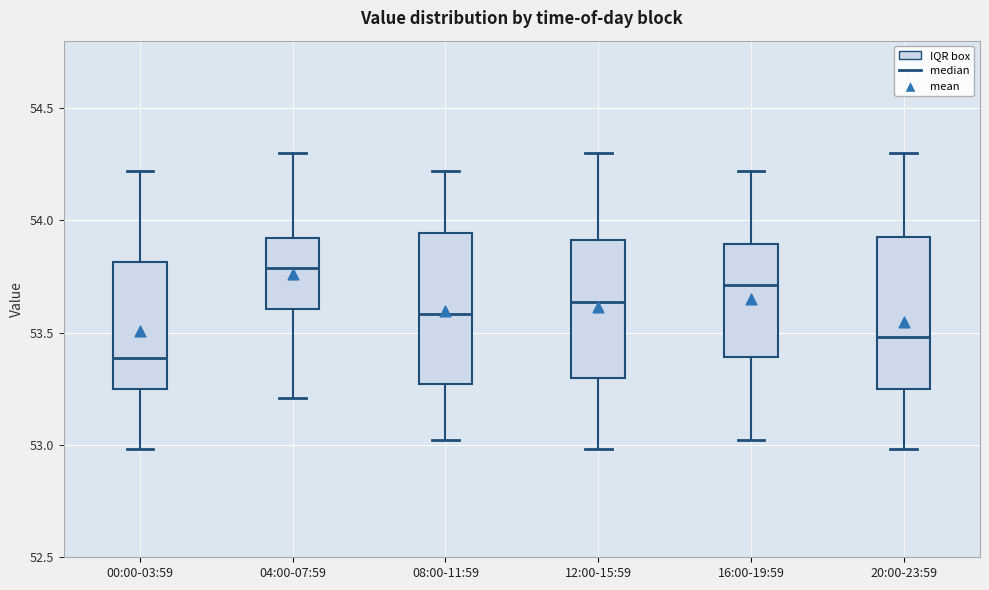

Reading left to right, read every box against the y-axis: the position of its median line, the range the box covers, and the ends of its whiskers. The values are not printed on the chart, so give them approximately, as read against the axis.

00:00-03:59: median 53.40, box 53.25 to 53.80, whiskers 53.00 to 54.20
04:00-07:59: median 53.80, box 53.60 to 53.90, whiskers 53.20 to 54.30
08:00-11:59: median 53.60, box 53.25 to 53.95, whiskers 53.00 to 54.20
12:00-15:59: median 53.65, box 53.30 to 53.90, whiskers 53.00 to 54.30
16:00-19:59: median 53.70, box 53.40 to 53.90, whiskers 53.00 to 54.20
20:00-23:59: median 53.50, box 53.25 to 53.95, whiskers 53.00 to 54.30